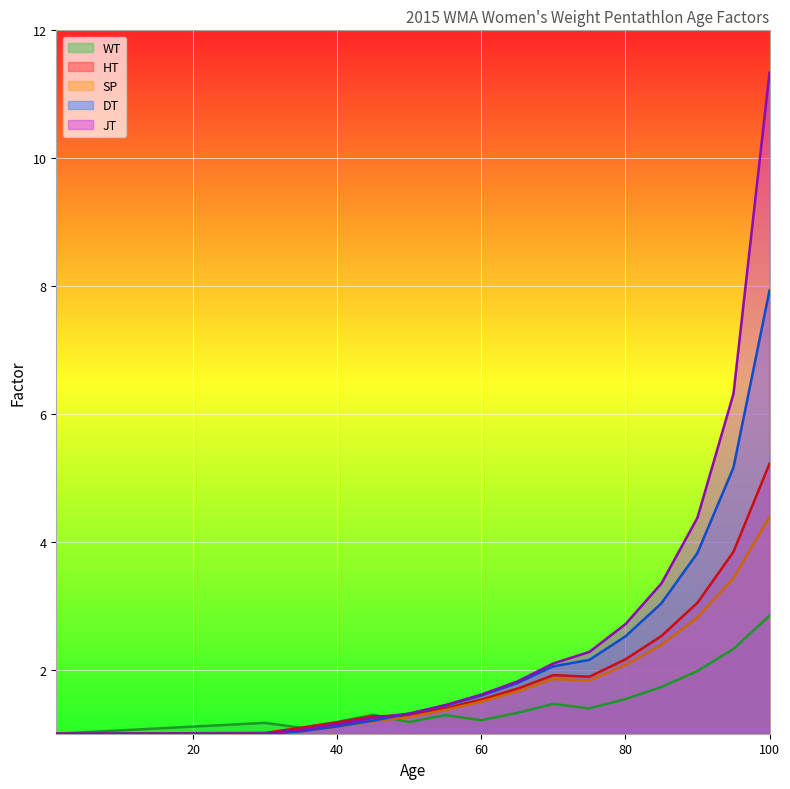

Rank the categories by WT value from highest to lowest.

100, 95, 90, 85, 80, 70, 75, 65, 45, 55, 60, 40, 50, 30, 35, 1